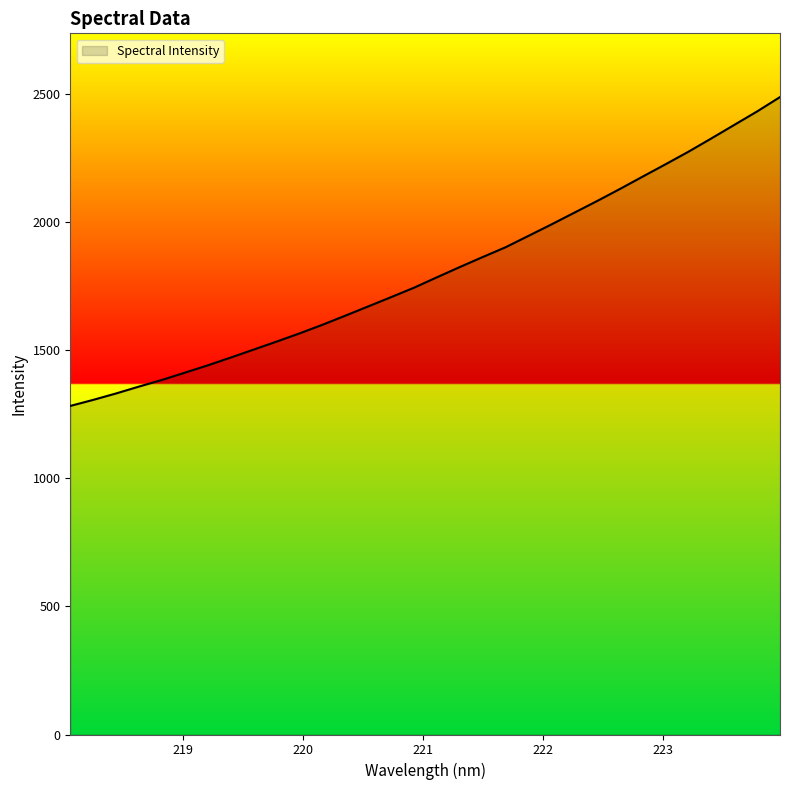

What is the smallest value displayed?

1282.4